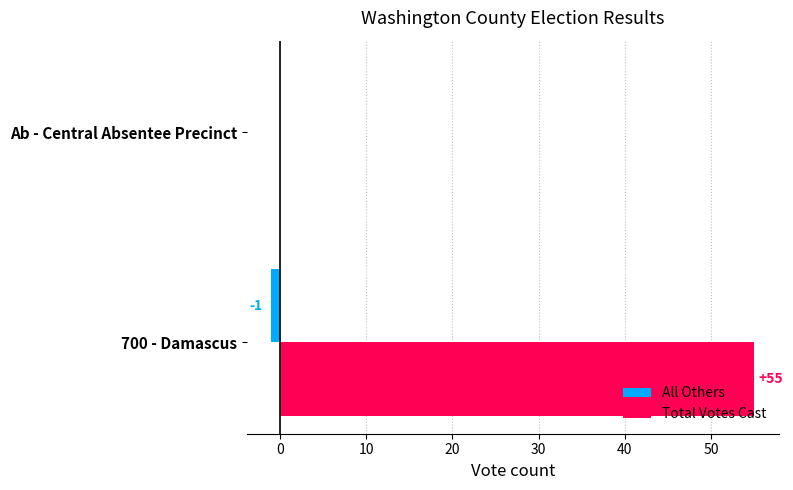

What is the greatest value displayed?

55